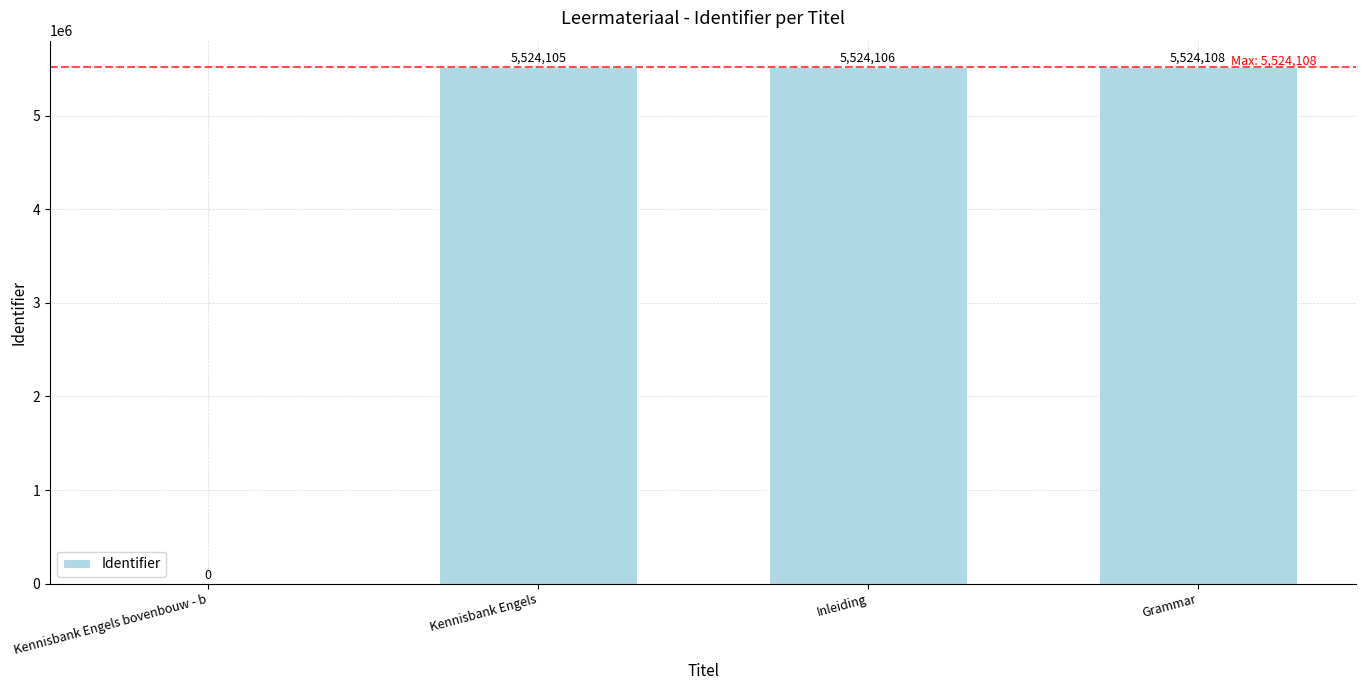

What is the maximum value shown in the chart?

5524108